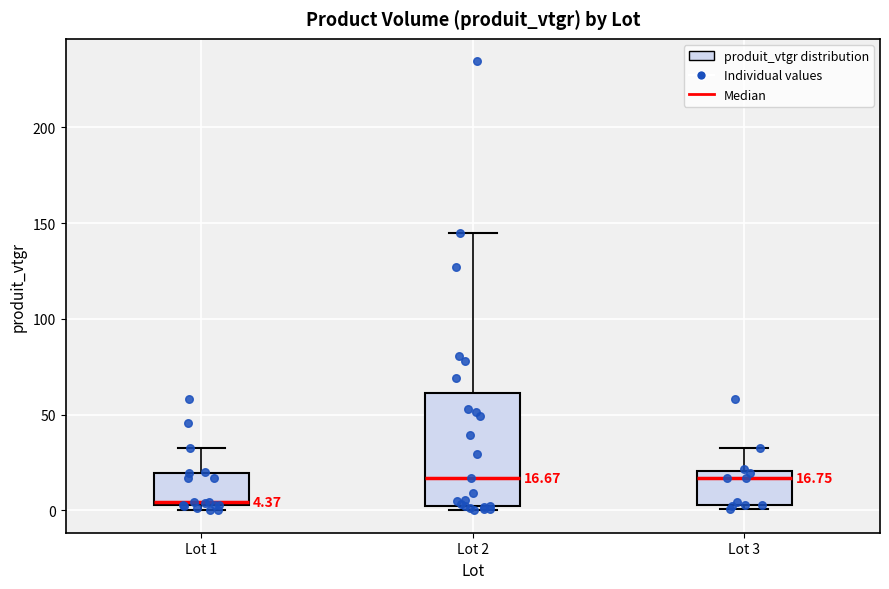

Which box is the tallest, from its lower edge to its upper edge?

Lot 2